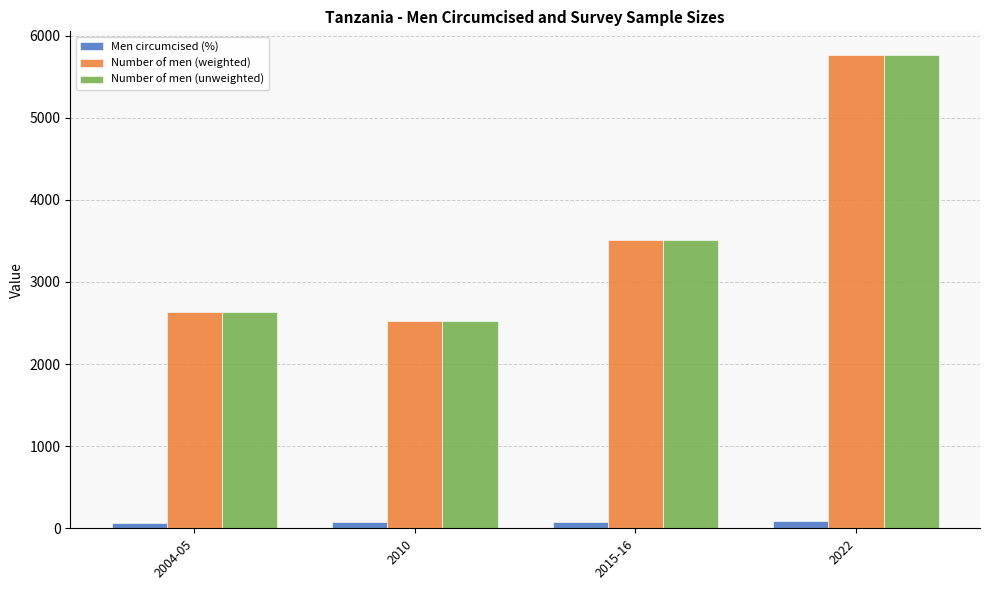

Which label corresponds to the largest value in the chart?

2022